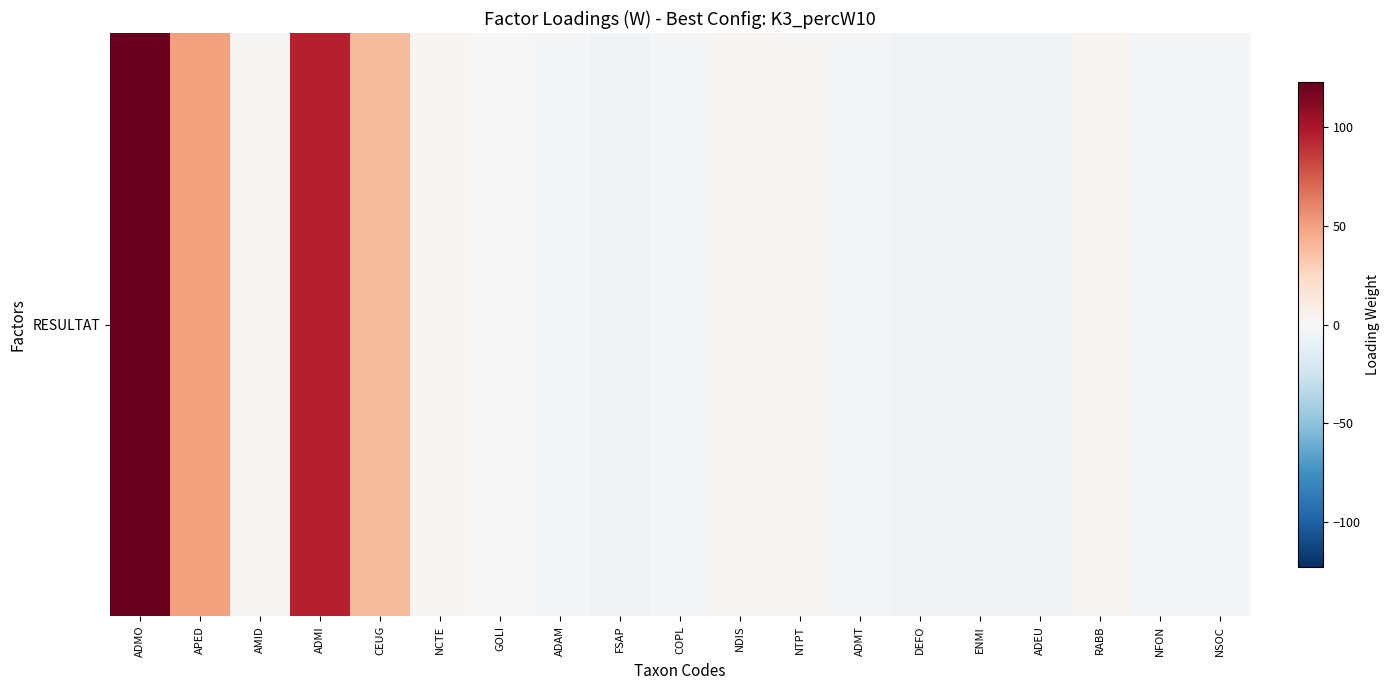

Which label corresponds to the largest value in the chart?

ADMO